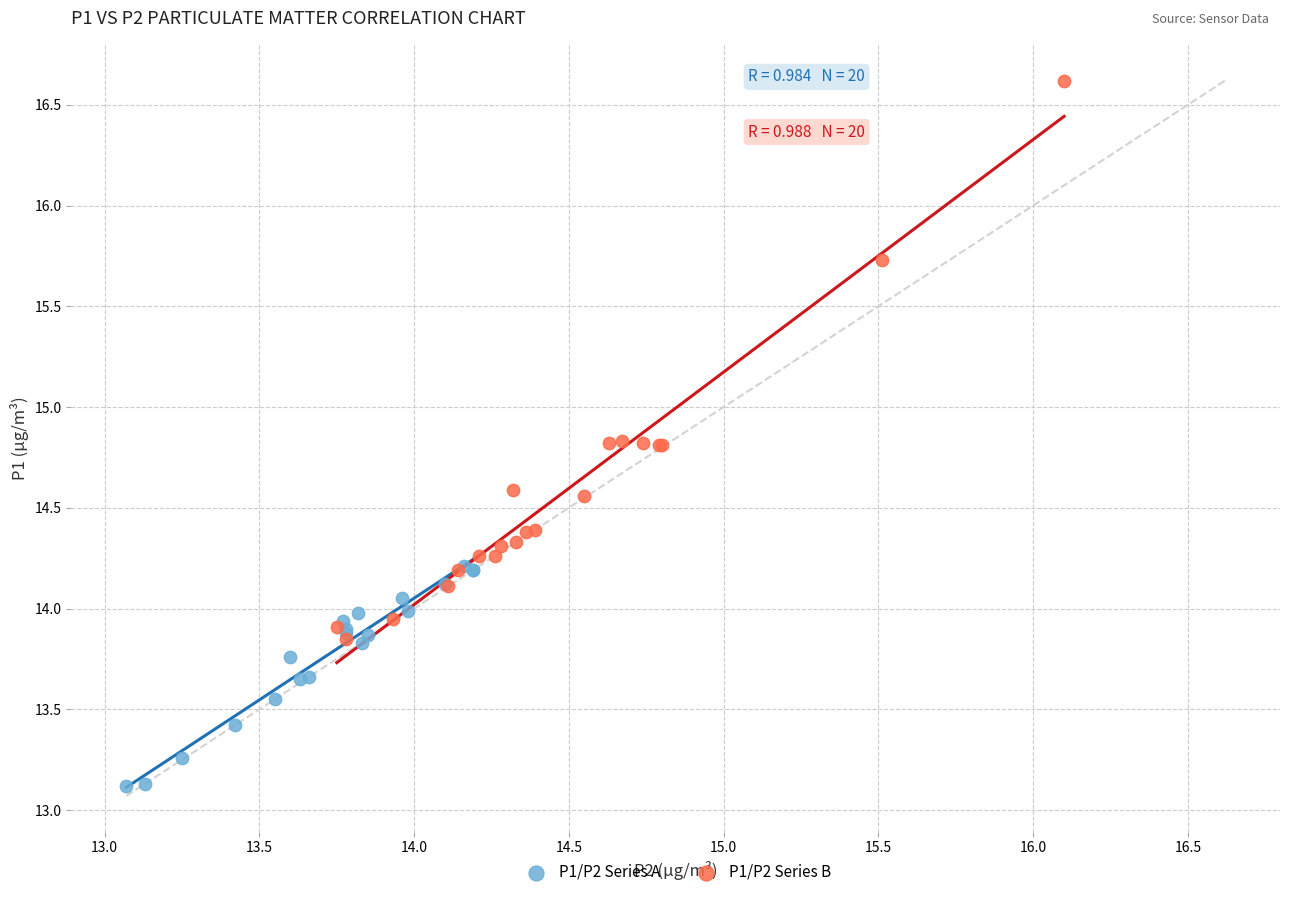

Which series contains the highest Y value?

P1/P2 Series B